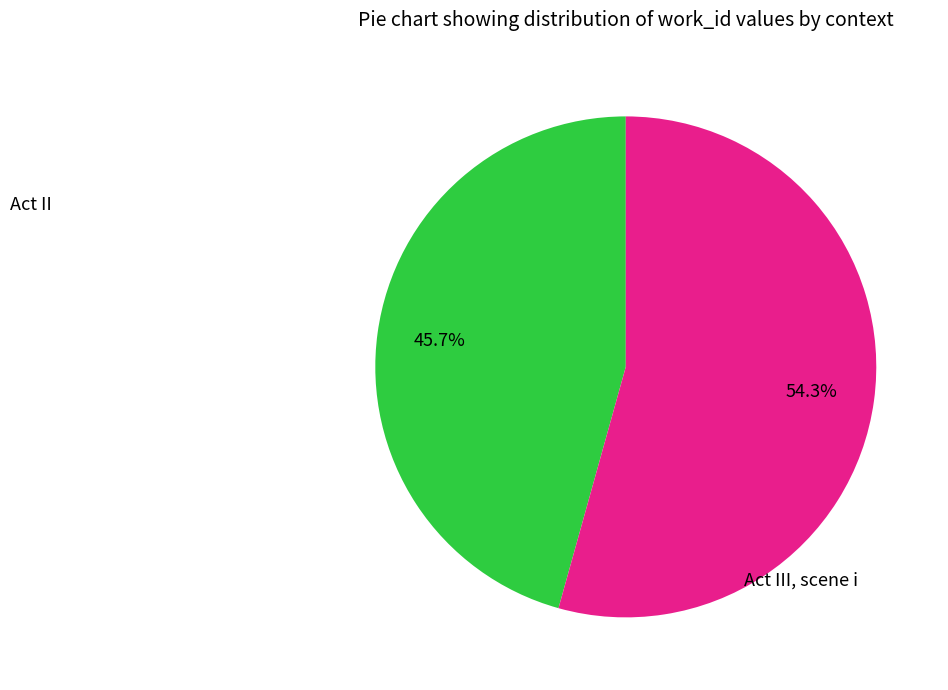

How many segments does this pie chart have?

2